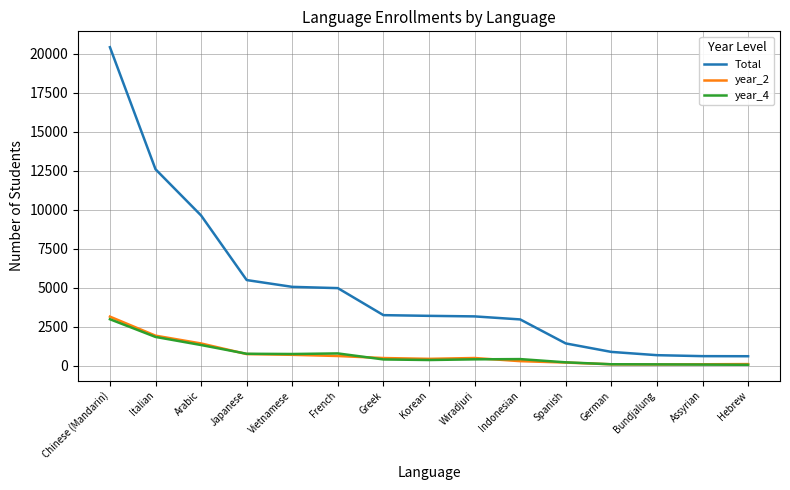

True or false: Total and year_2 cross at least once.

False